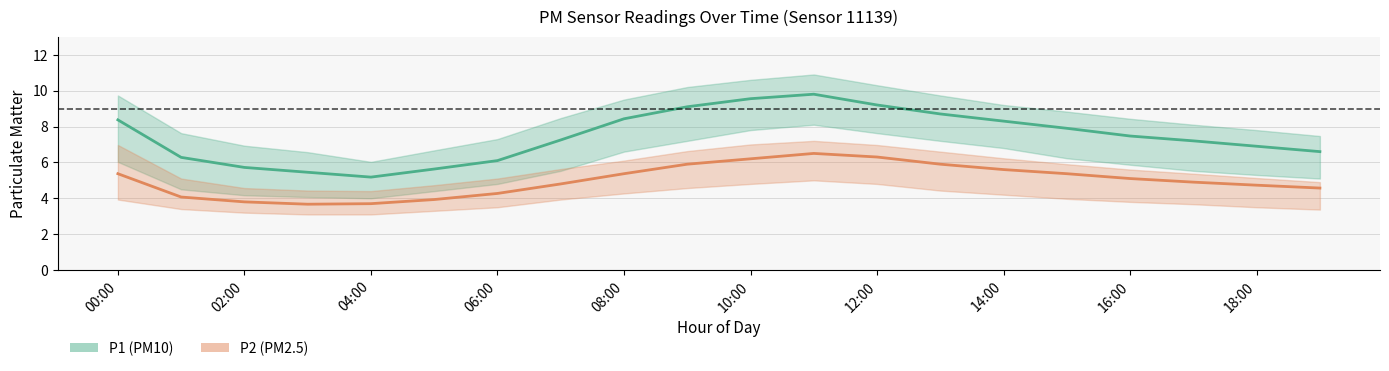

True or false: P2 and P1_upper cross at least once.

False